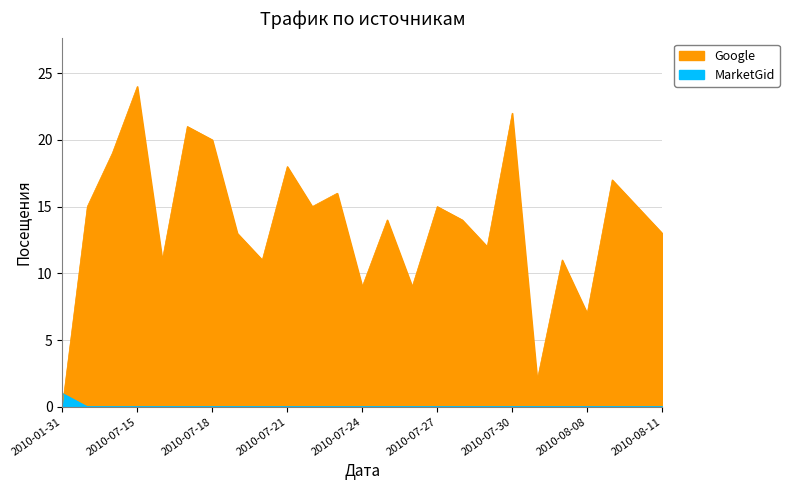

At 2010-07-27, list the series in order from largest to smallest.

Google, MarketGid